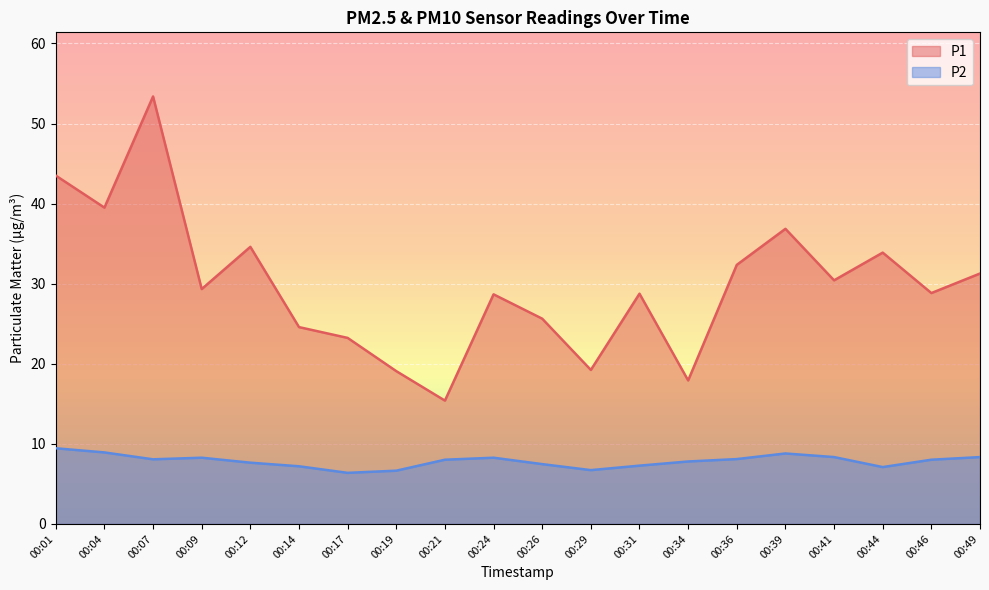

What is the value of the P1 point at the 15th from the left?

32.4